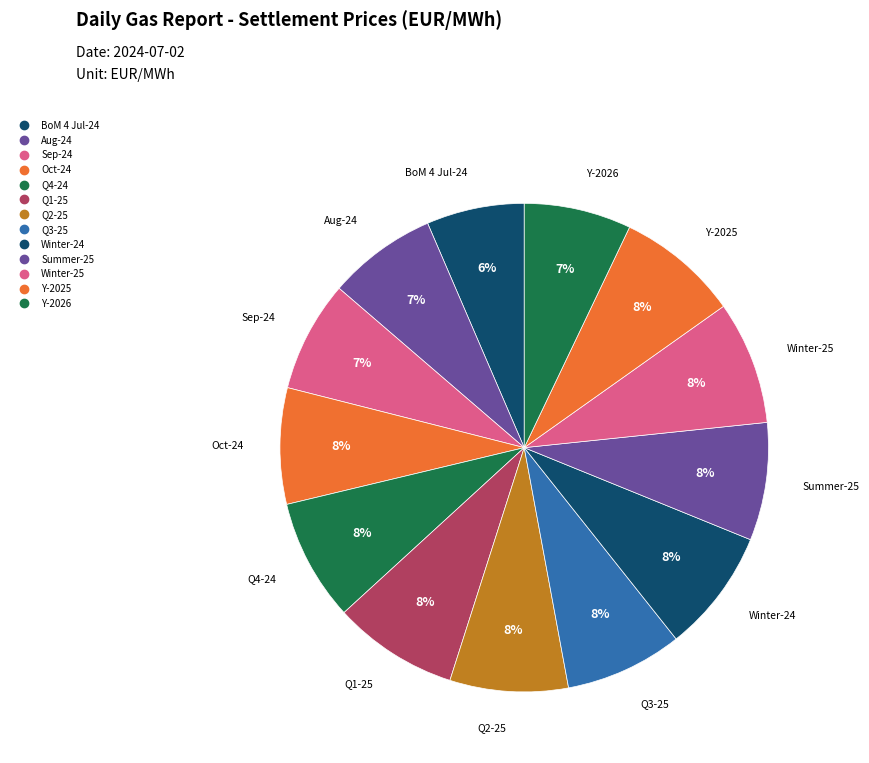

To the nearest percent, what percentage of the pie is Summer-25?

8%